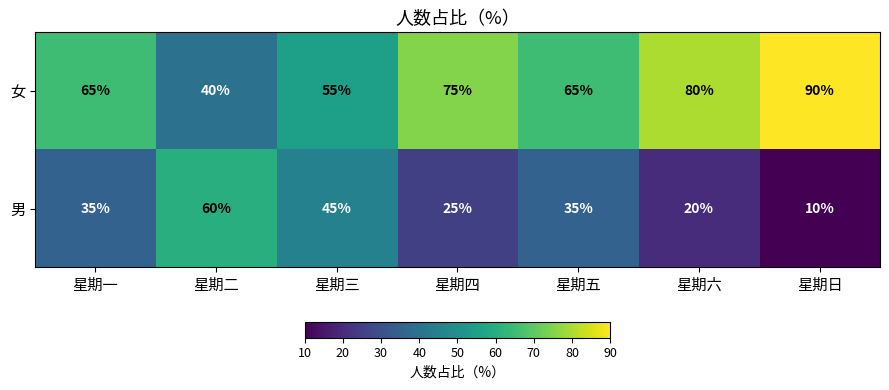

Reading right to left, extract all data points from this chart.

女: 星期日=90	星期六=80	星期五=65	星期四=75	星期三=55	星期二=40	星期一=65
男: 星期日=10	星期六=20	星期五=35	星期四=25	星期三=45	星期二=60	星期一=35